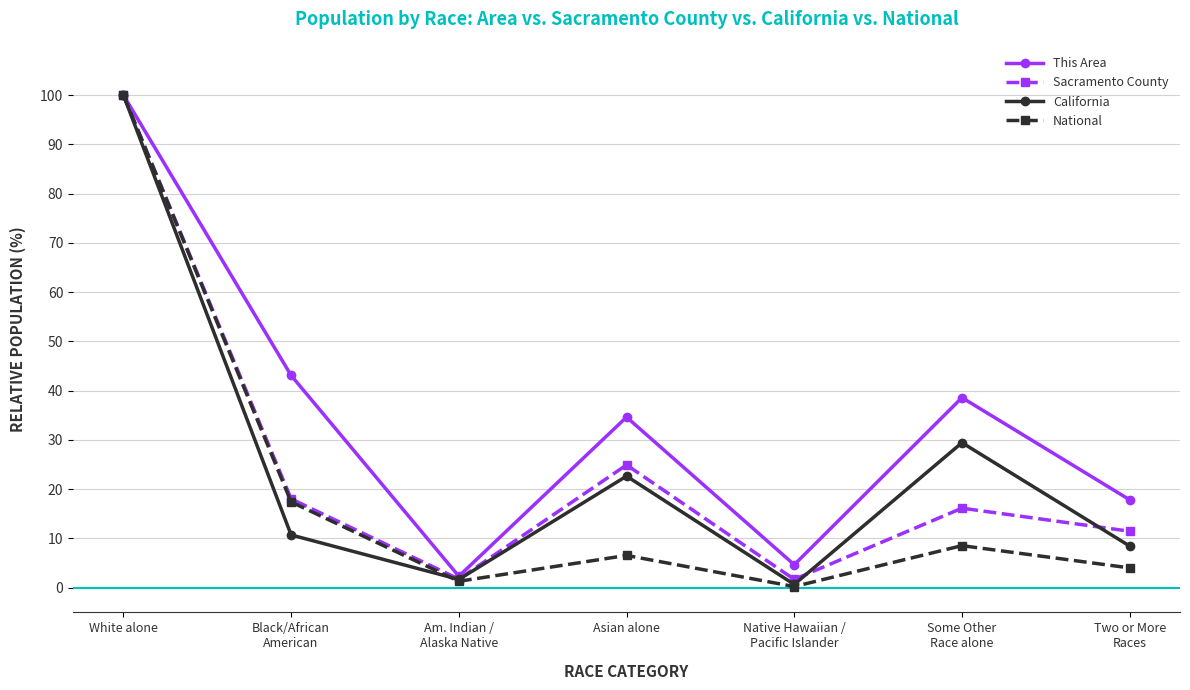

How many lines are shown in the chart?

4